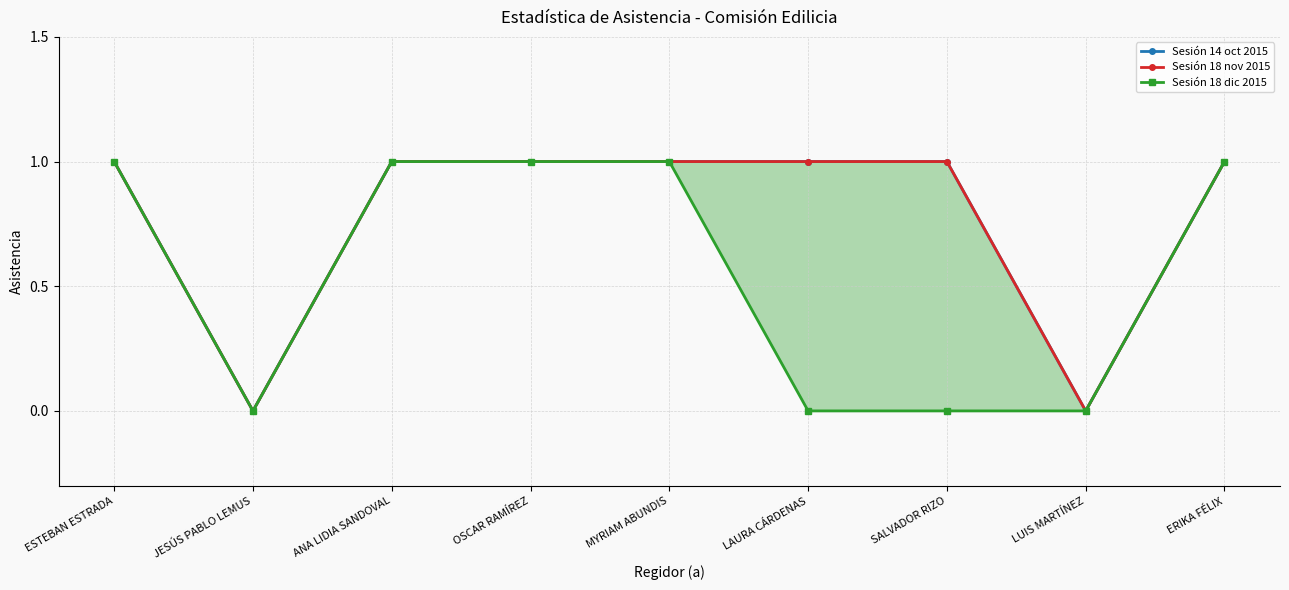

What position from the left is MYRIAM ABUNDIS?

5